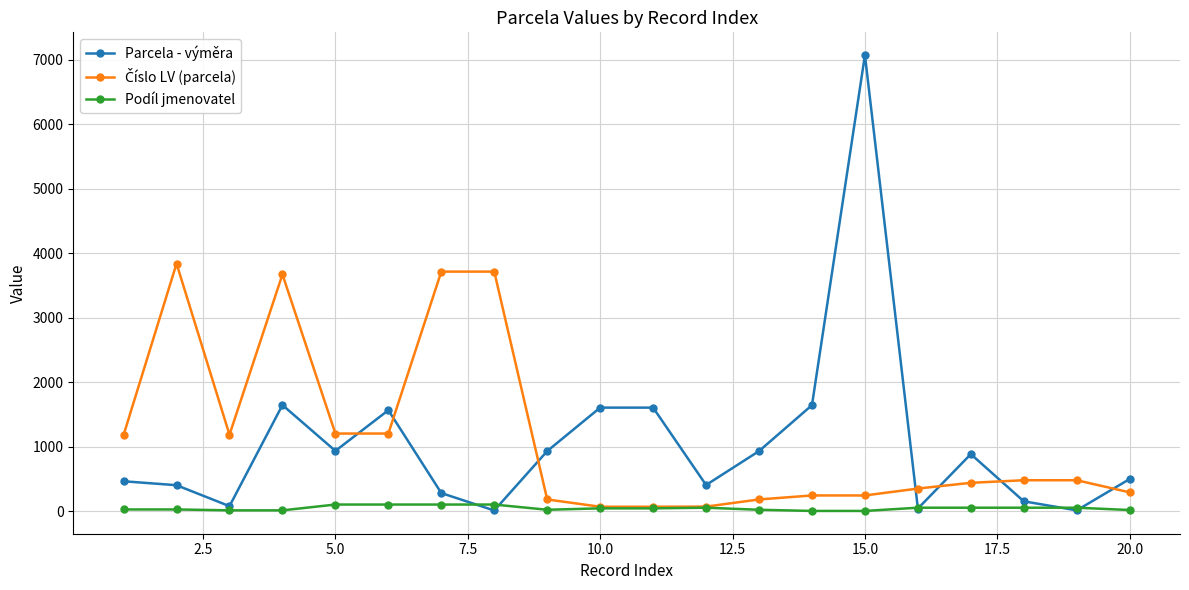

What is the difference between the maximum and minimum values in the Podíl jmenovatel series?

99